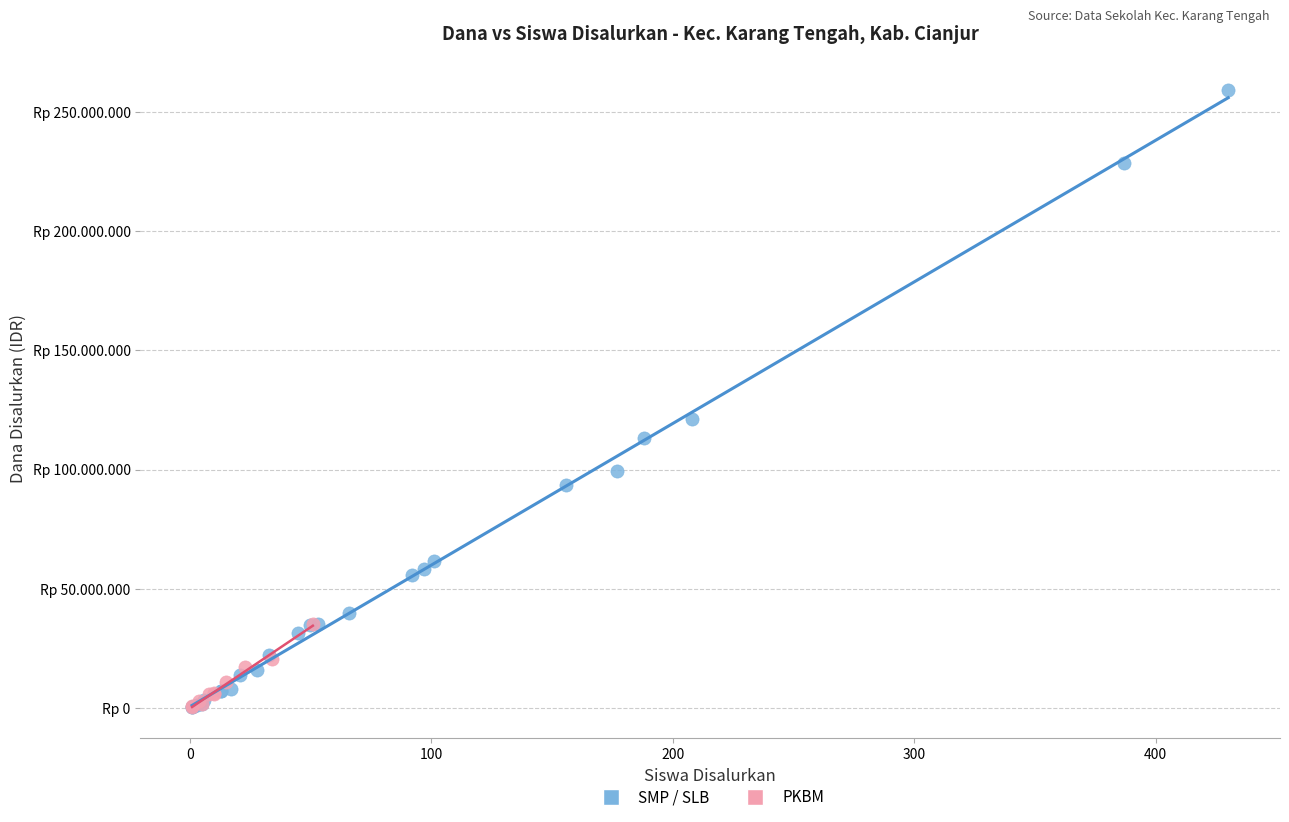

Which series contains the highest Y value?

SMP / SLB